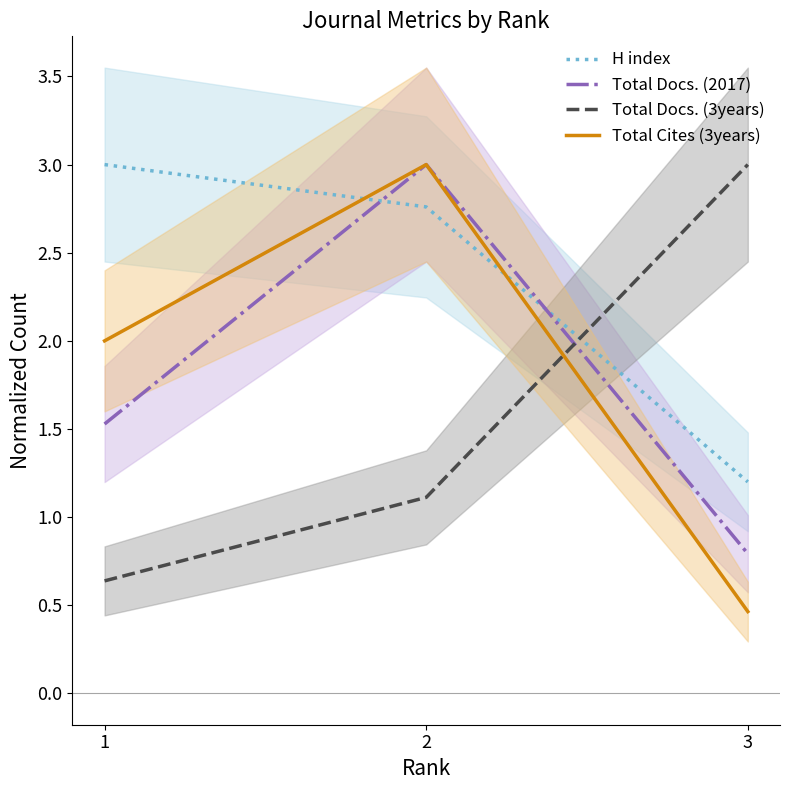

How many categories are shown in the chart?

3